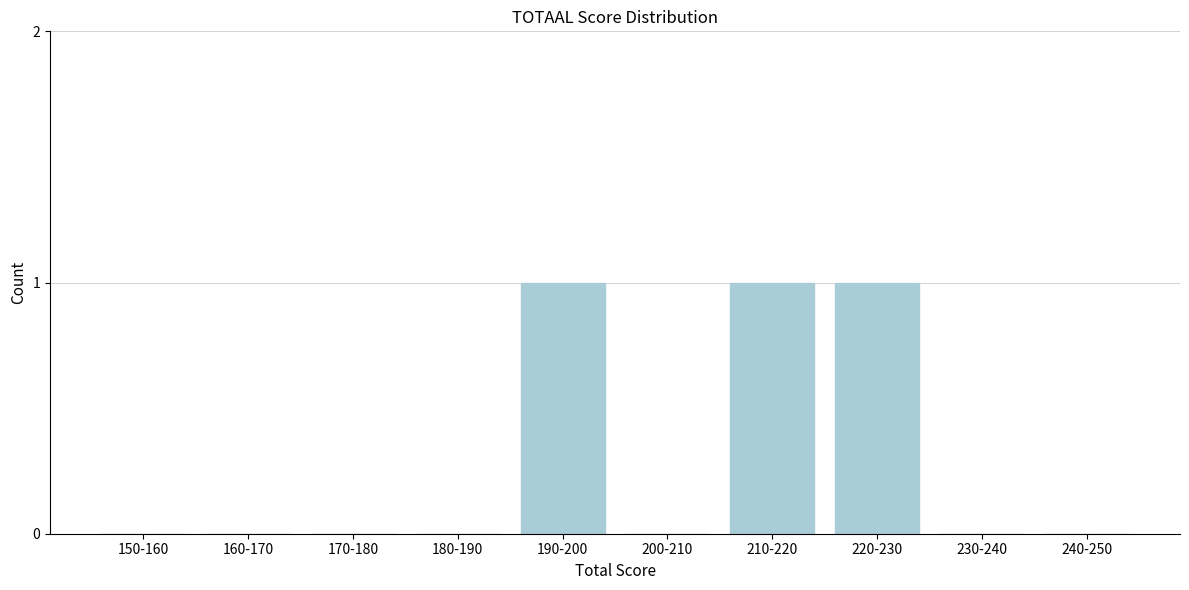

Reading right to left, transcribe all the data shown in this chart.

240-250=0	230-240=0	220-230=1	210-220=1	200-210=0	190-200=1	180-190=0	170-180=0	160-170=0	150-160=0